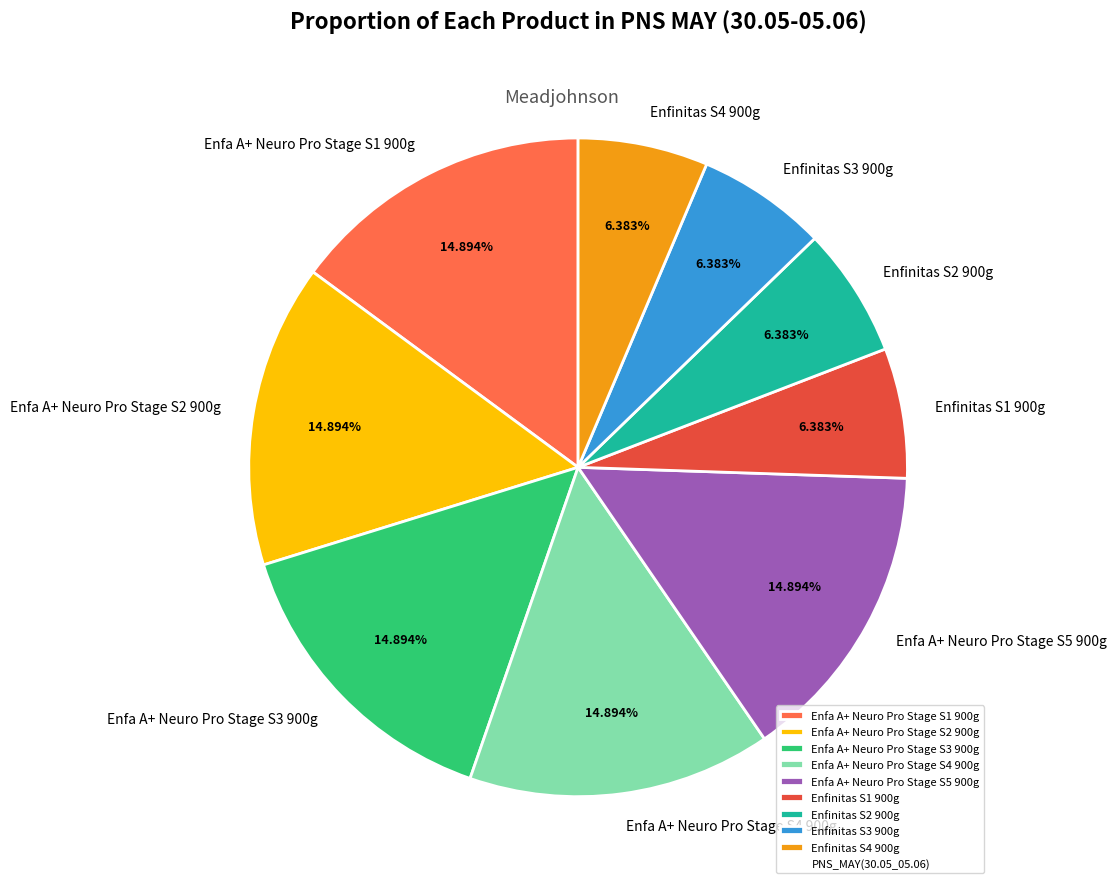

Do Enfinitas S3 900g and Enfa A+ Neuro Pro Stage S2 900g together represent more than half of the pie?

No